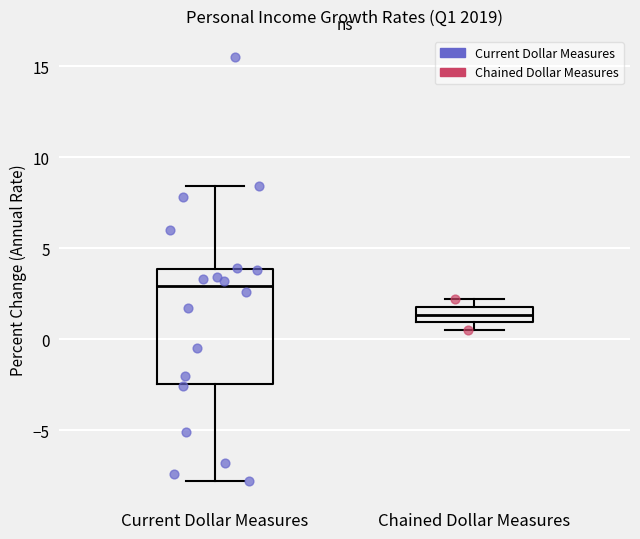

Reading left to right, read every box against the y-axis: the position of its median line, the range the box covers, and the ends of its whiskers. The values are not printed on the chart, so give them approximately, as read against the axis.

Current Dollar Measures: median 3.0, box -2.5 to 4.0, whiskers -8.0 to 8.5
Chained Dollar Measures: median 1.5, box 1.0 to 2.0, whiskers 0.5 to 2.0 (just above the box's upper edge)